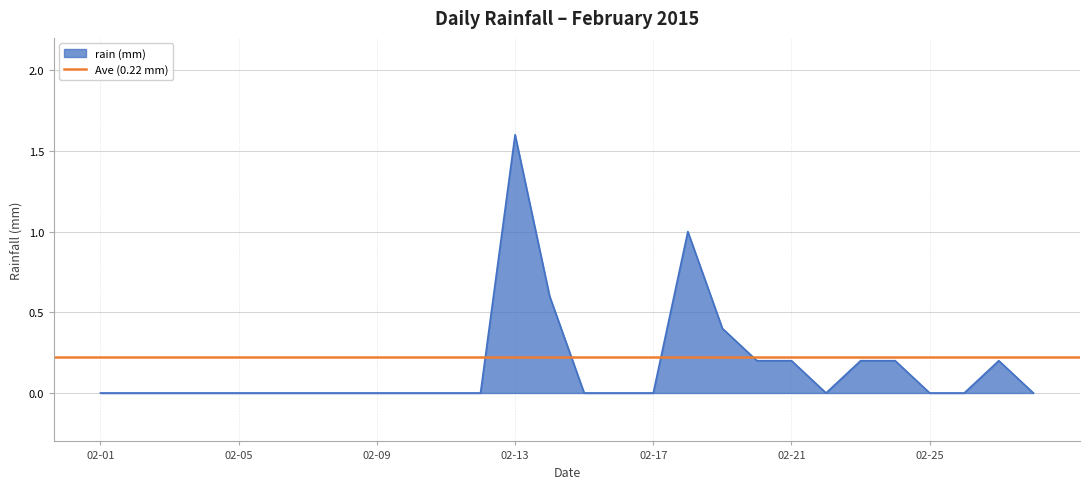

What is the difference between the second highest and second lowest values?

1.0